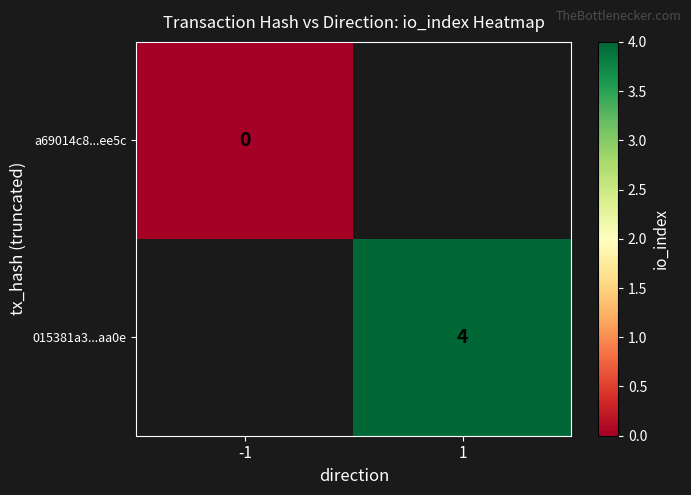

Is the value of a69014c8...ee5c at -1 greater than the value of 015381a3...aa0e at 1?

No